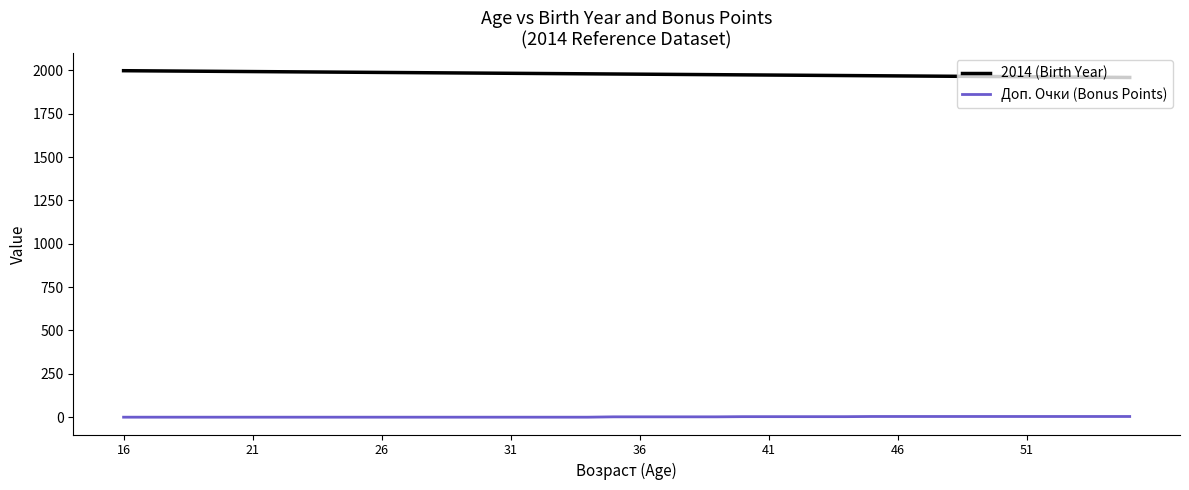

How many lines are shown in the chart?

2